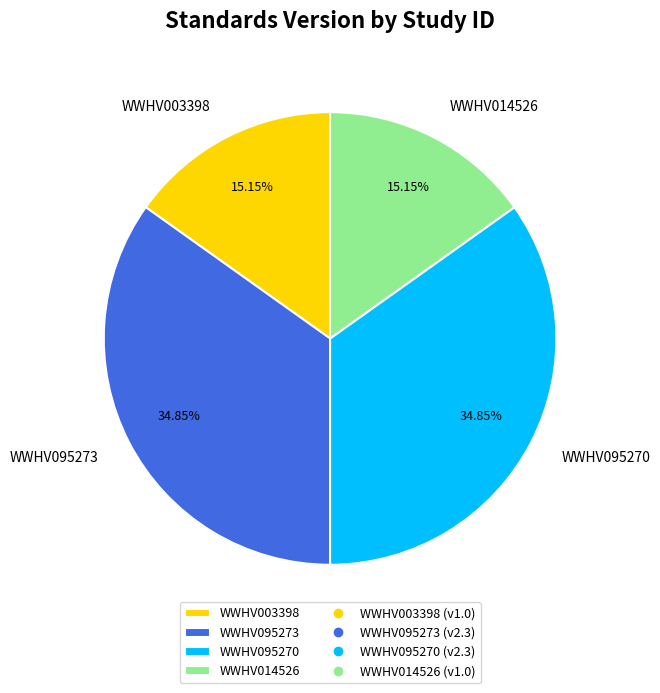

Is it true that WWHV095270 is 35% of the pie?

True